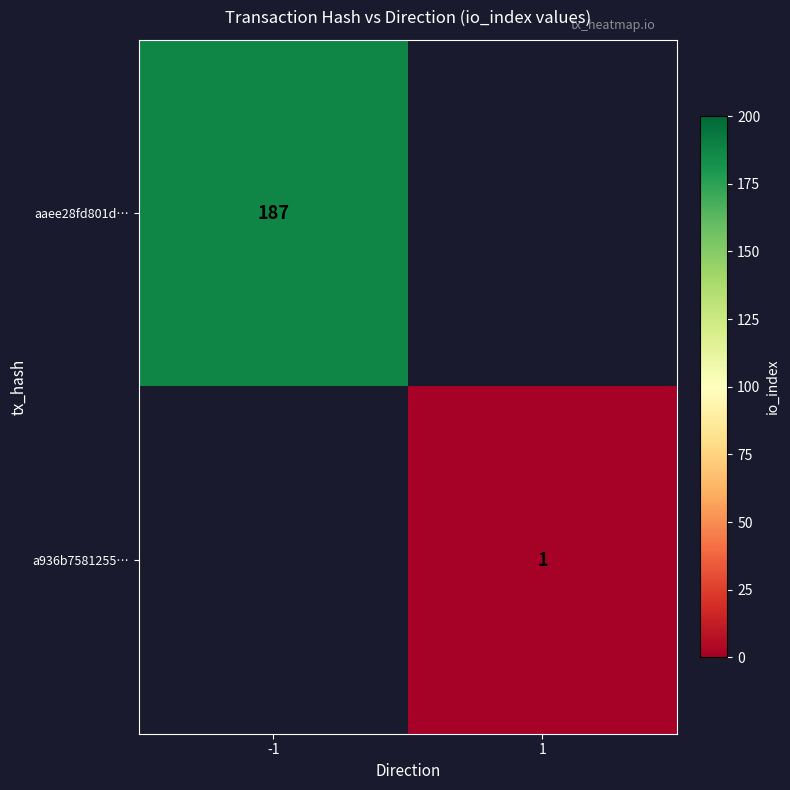

The value of aaee28fd801d… at -1 is 290. True or false?

False